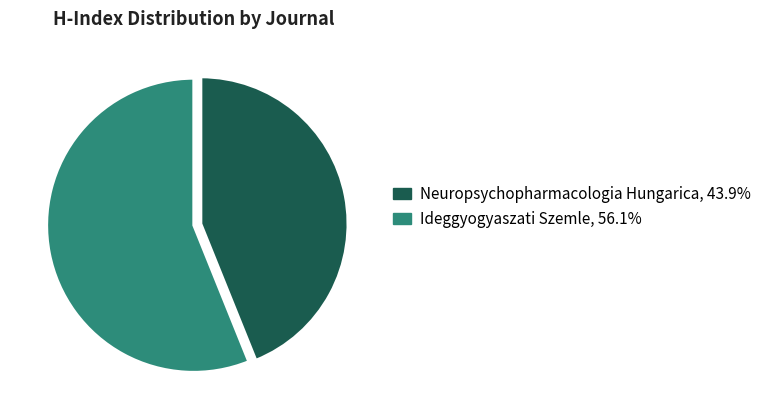

Is there any slice that represents more than half of the pie?

Yes